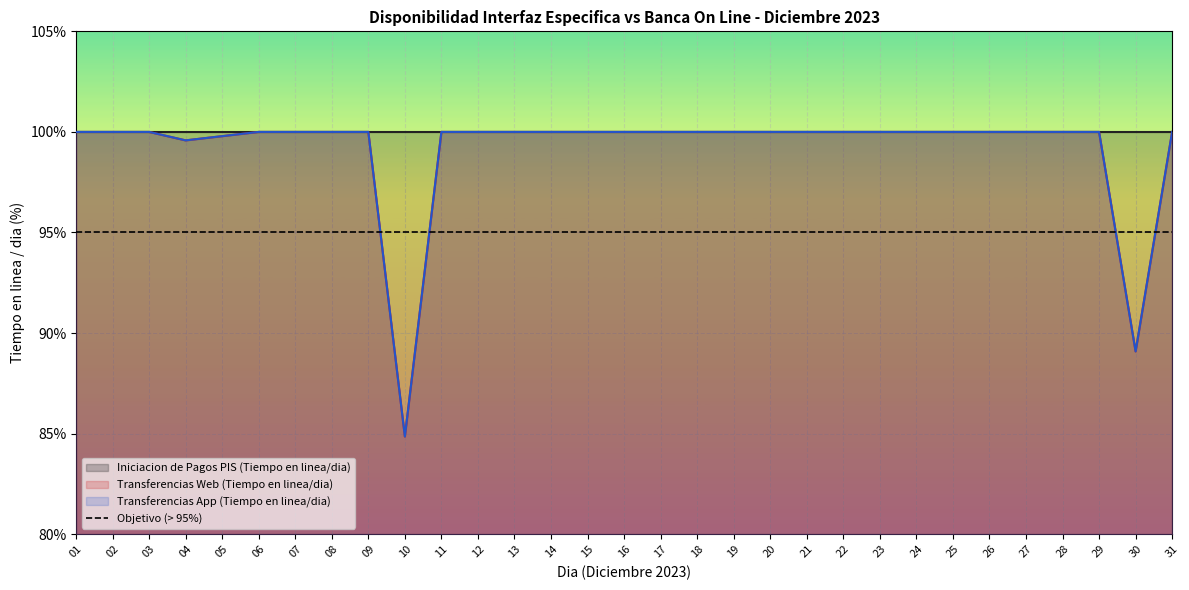

What is the sum of the Transferencias Web (Tiempo en linea/dia) values at 26 and 17?

200.0